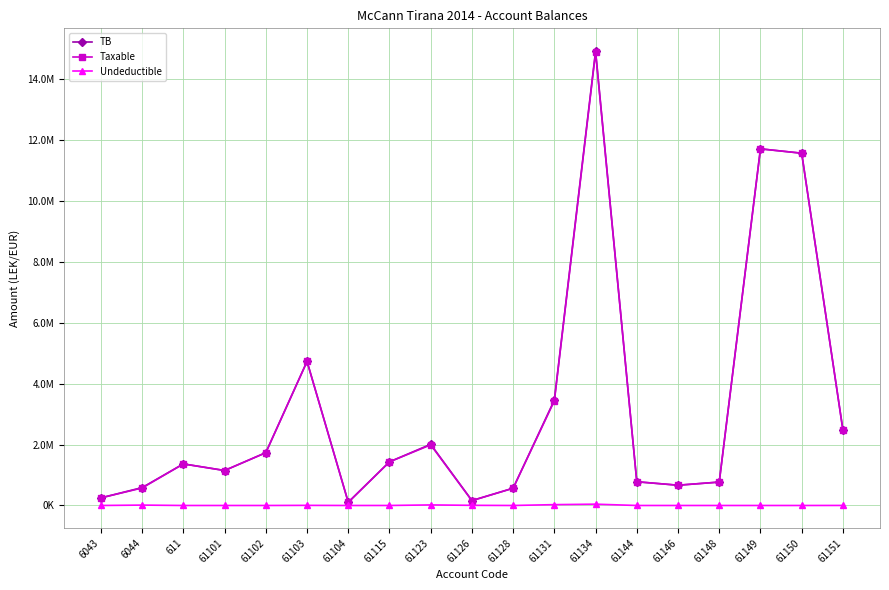

What is the label of the 10th point from the left?

61126